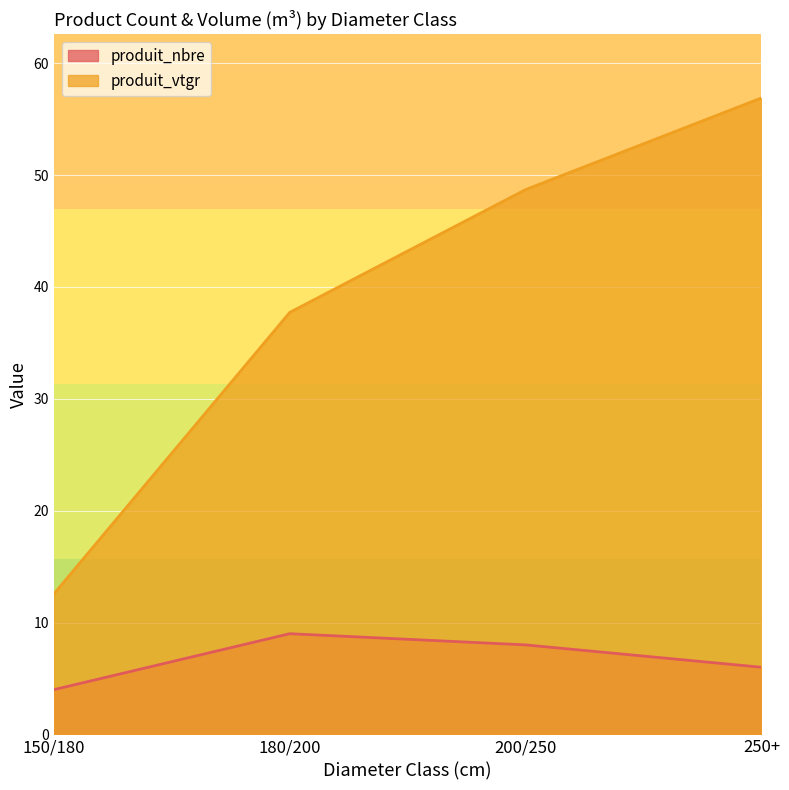

How many lines are shown in the chart?

2